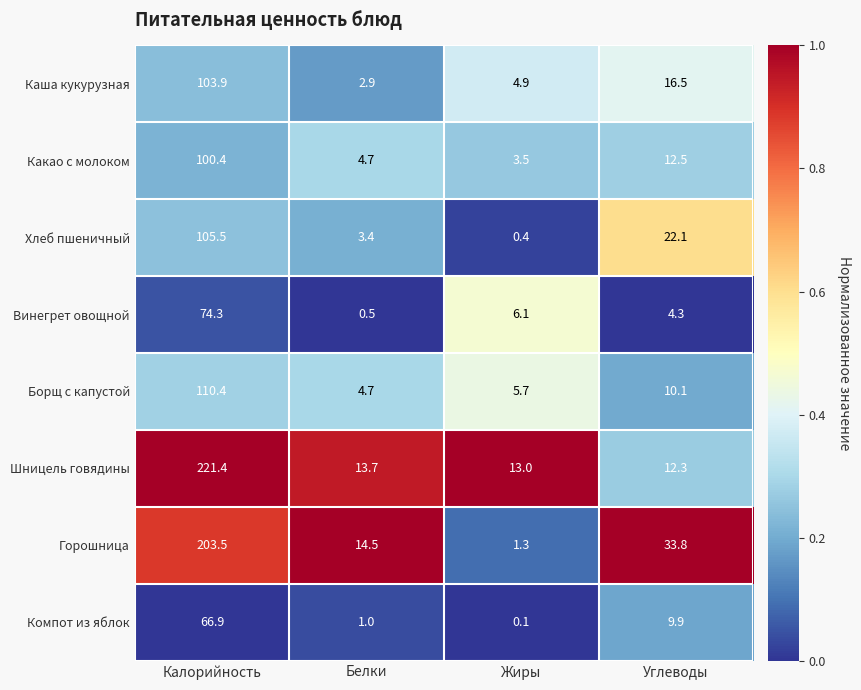

Which series has the largest range (max minus min)?

Шницель говядины